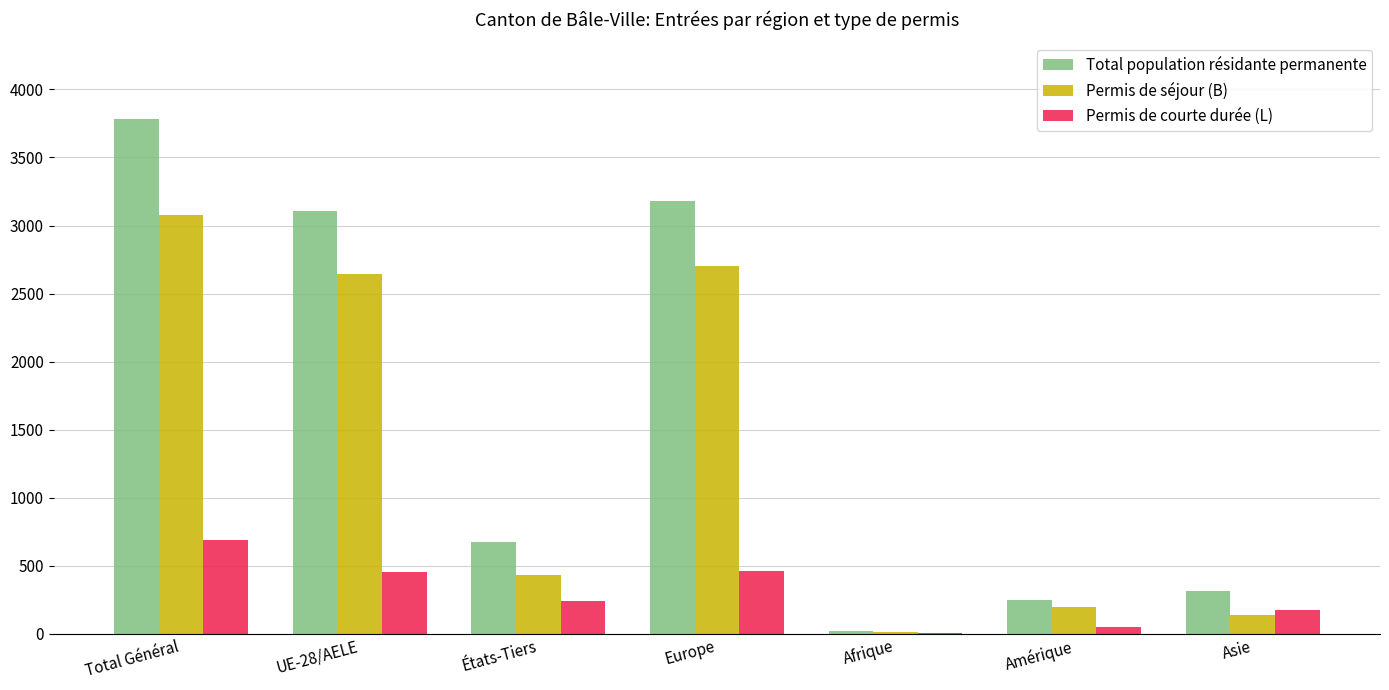

What is the maximum value shown in the chart?

3779